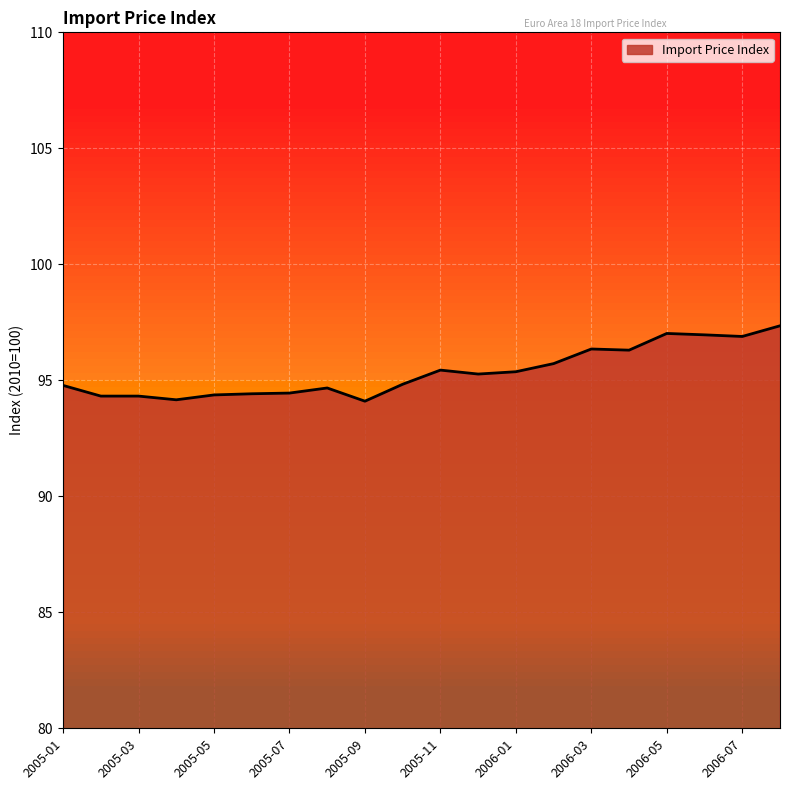

What is the difference between the maximum and second lowest values?

3.2